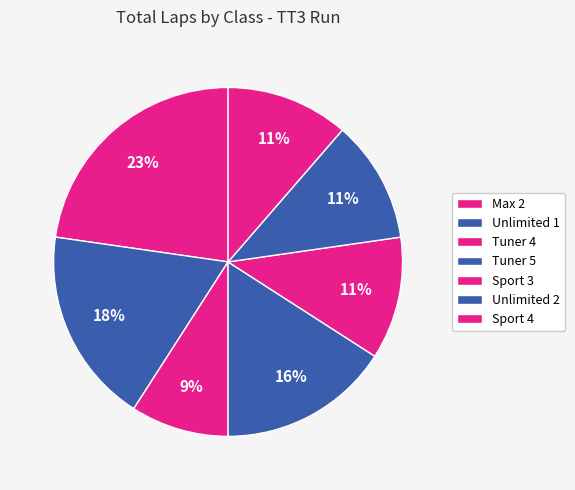

Is there any slice that represents more than half of the pie?

No